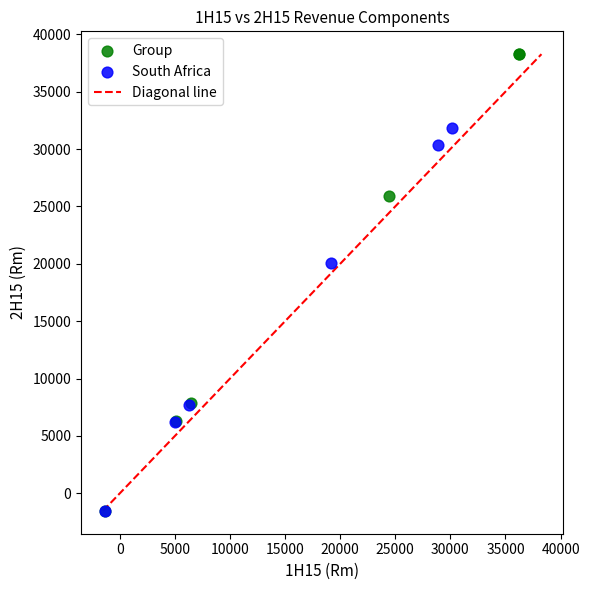

Which series contains the highest Y value?

Group